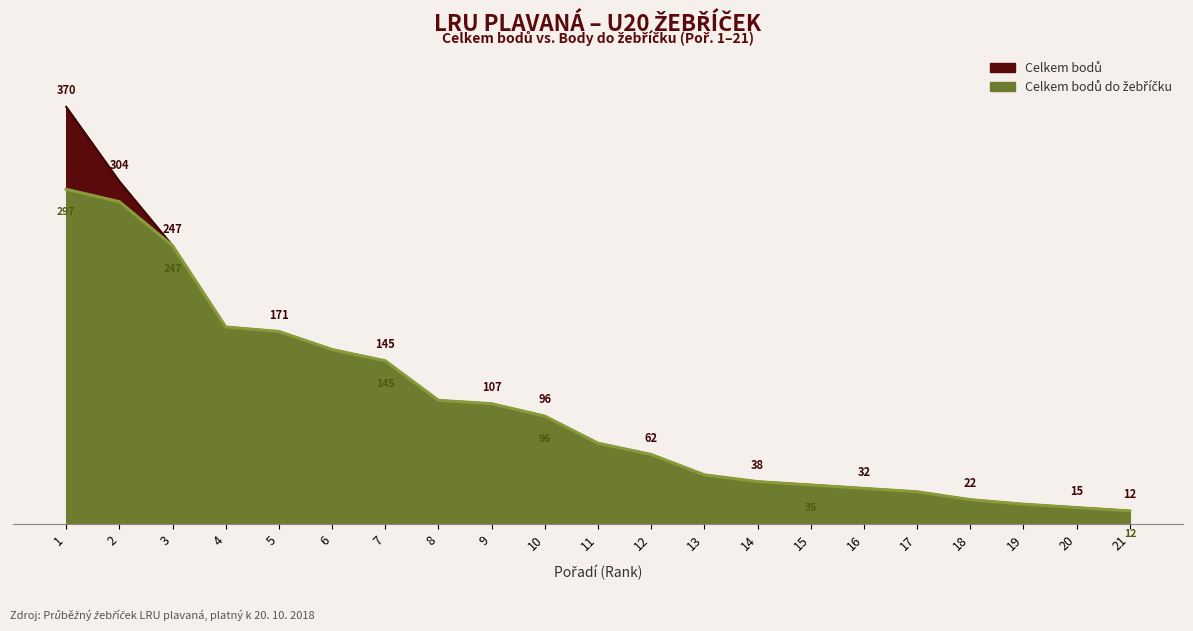

What are all the series names shown in the legend?

Celkem bodů, Celkem bodů do žebříčku